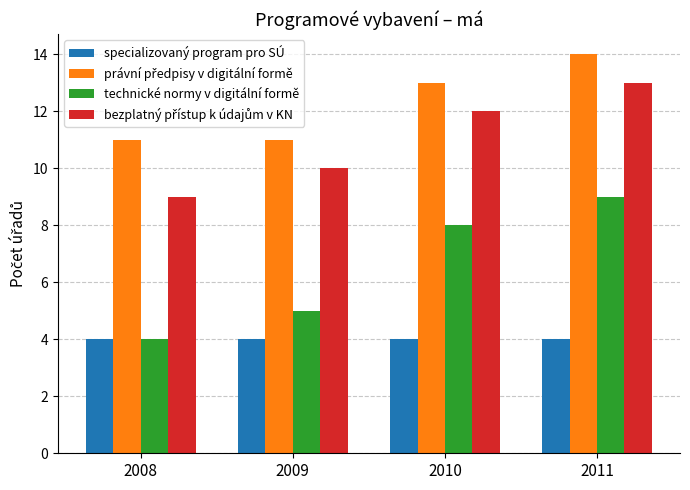

At how many categories does at least one series exceed 10?

4